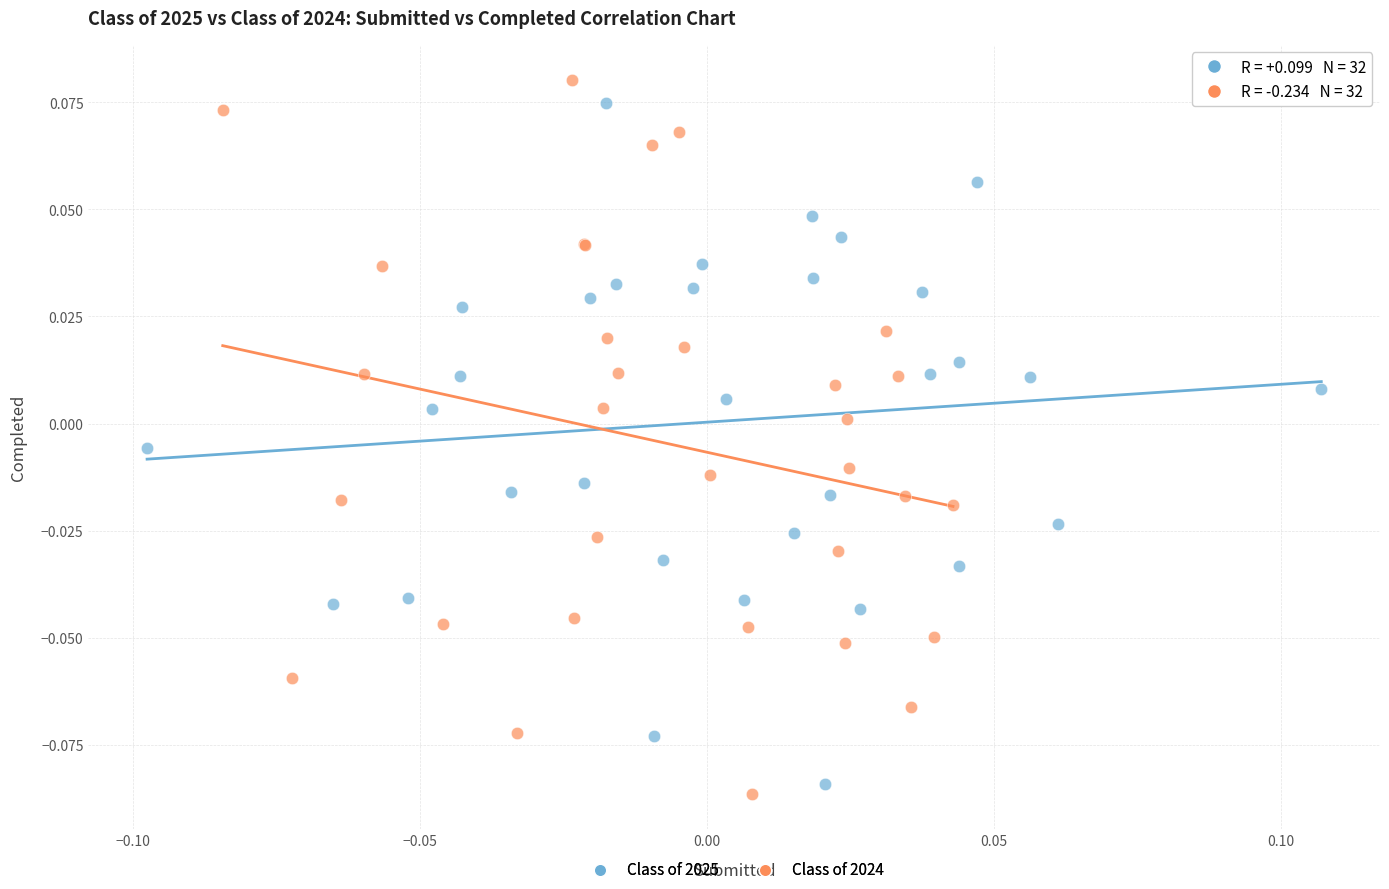

What are all the series names shown in the legend?

Class of 2025, Class of 2024